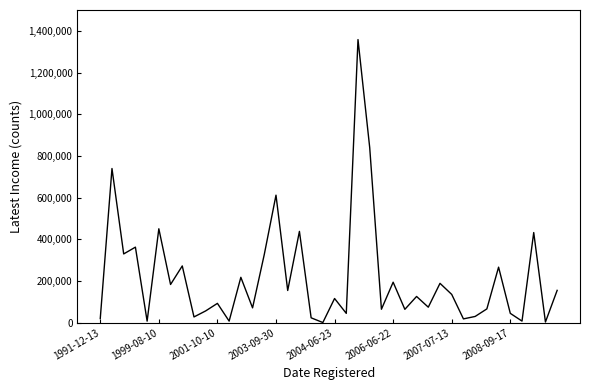

Is this an area chart (filled region under the line)?

No